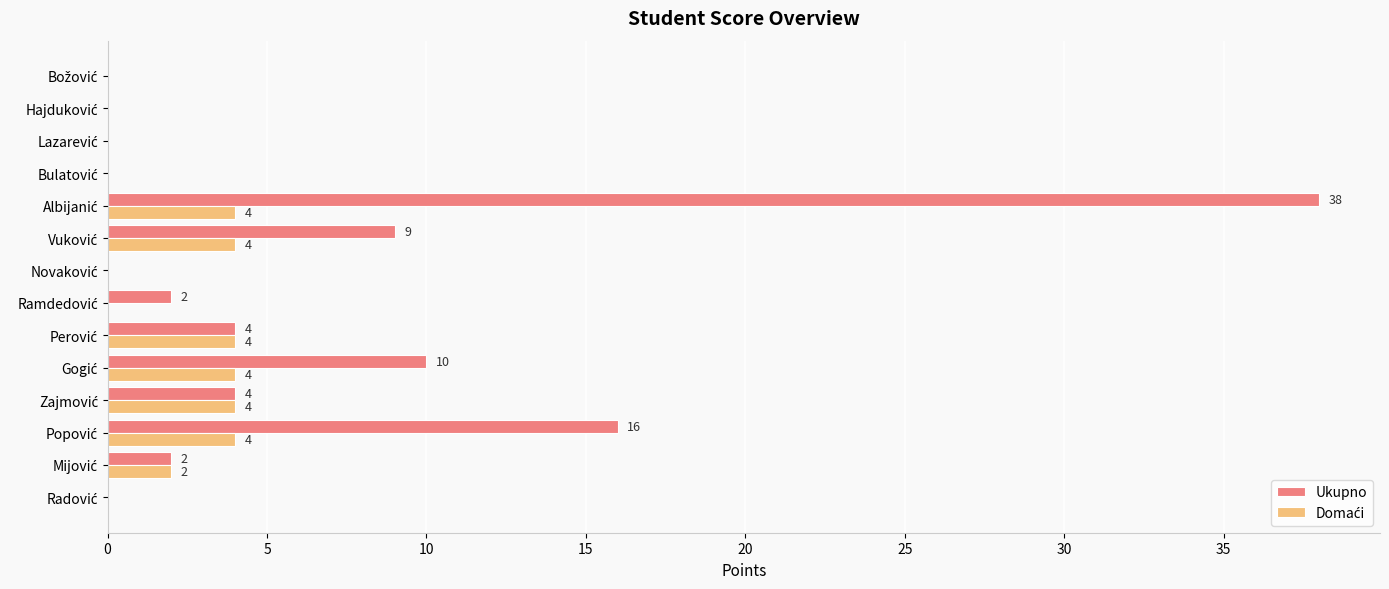

Which series has the largest total across all categories?

Ukupno